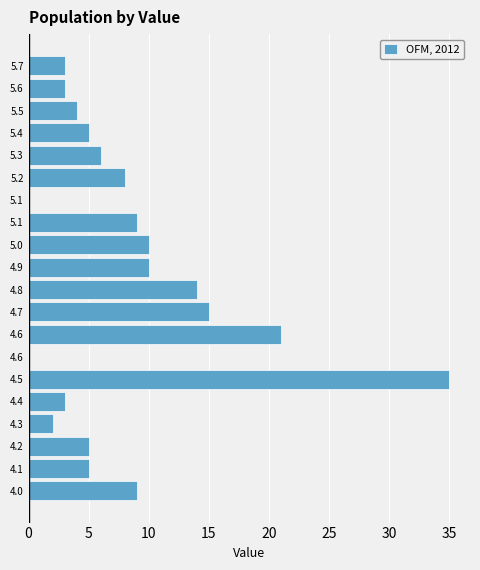

Are the bars horizontal?

Yes